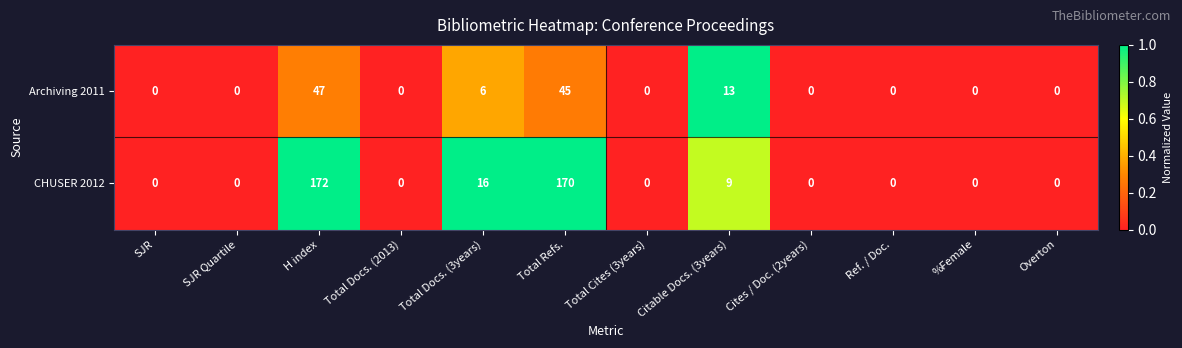

How many categories are shown in the chart?

12